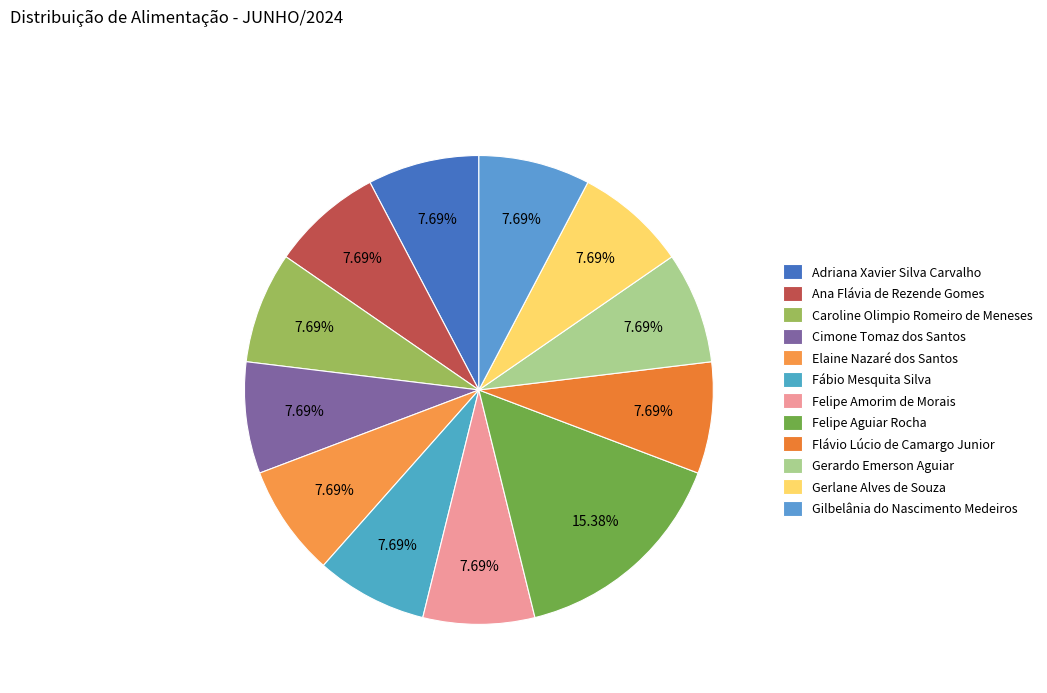

Which category has the biggest portion of the pie?

Felipe Aguiar Rocha